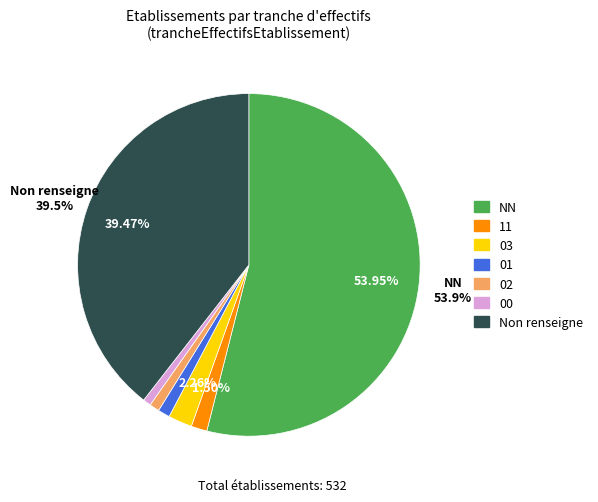

To the nearest percent, what is the difference between the largest and smallest slice percentages?

53%